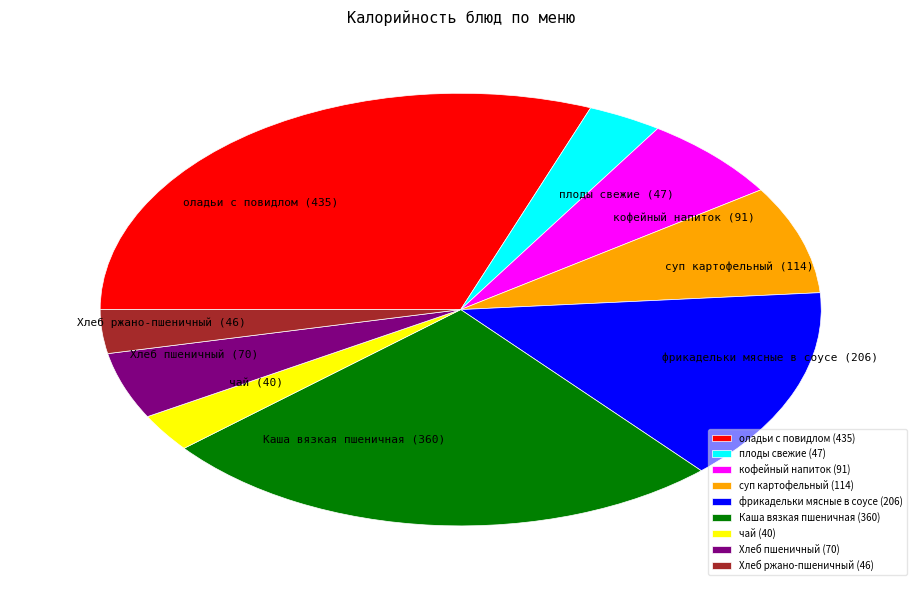

Is it true that суп картофельный is 8% of the pie?

True